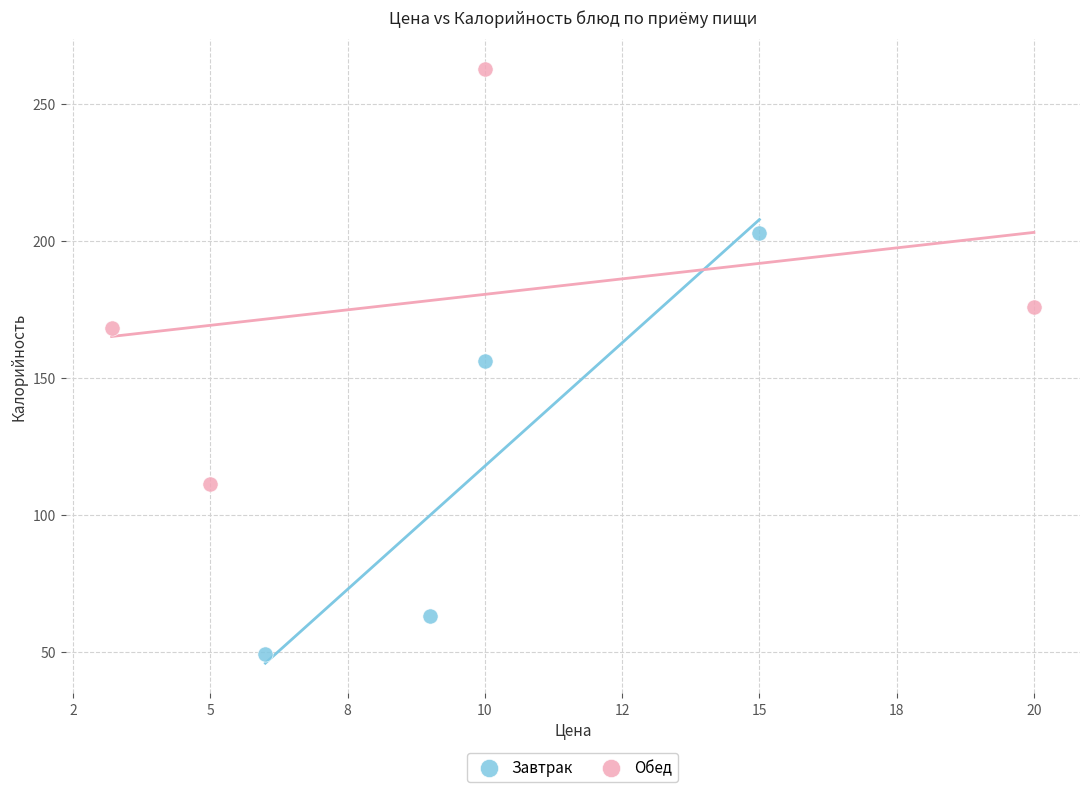

What are all the series names shown in the legend?

Завтрак, Обед